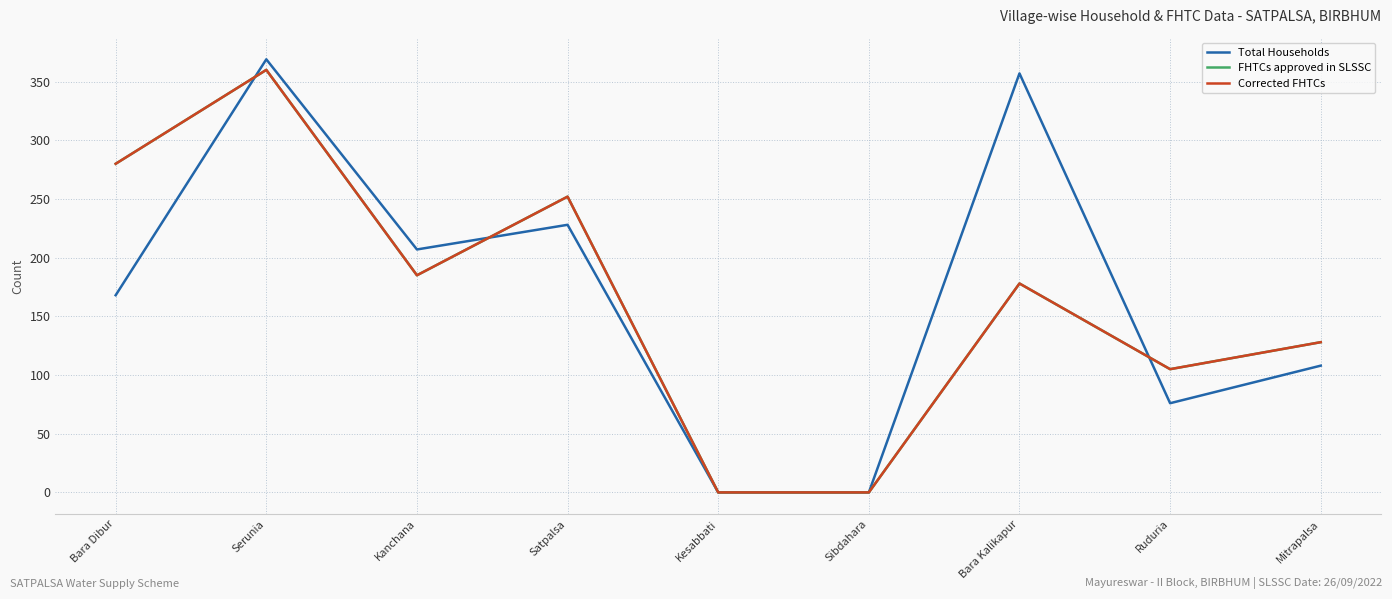

Which category has the highest value across all series?

Serunia